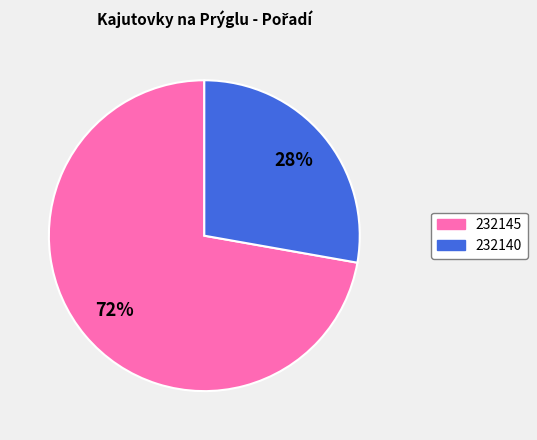

Which slice is the smallest?

232140